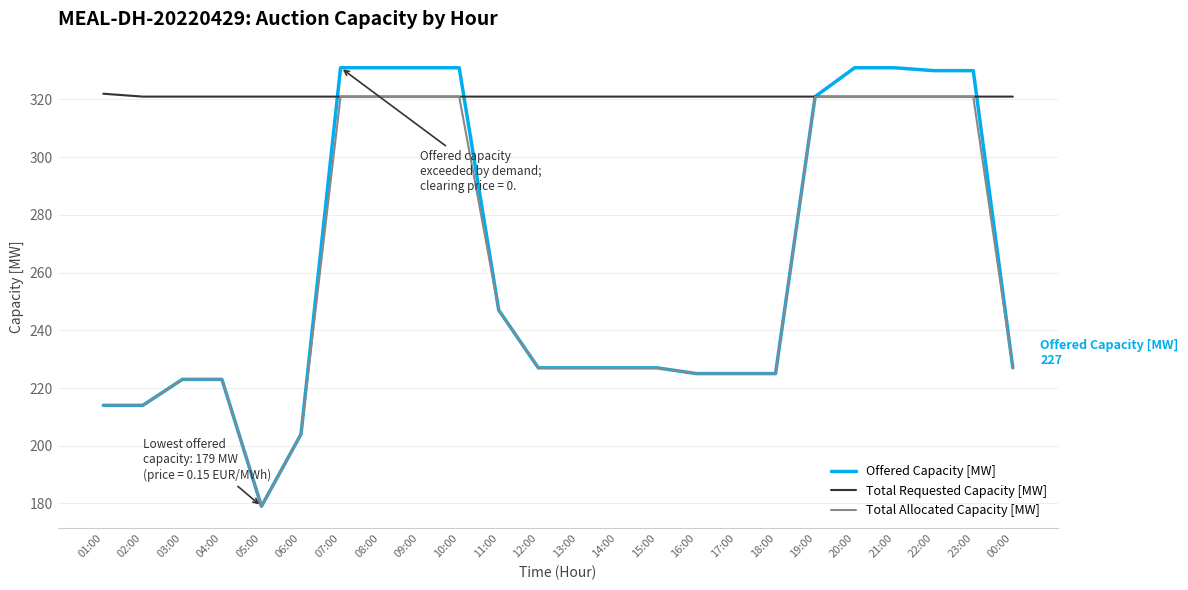

What is the difference between the highest and lowest values at 02:00?

107